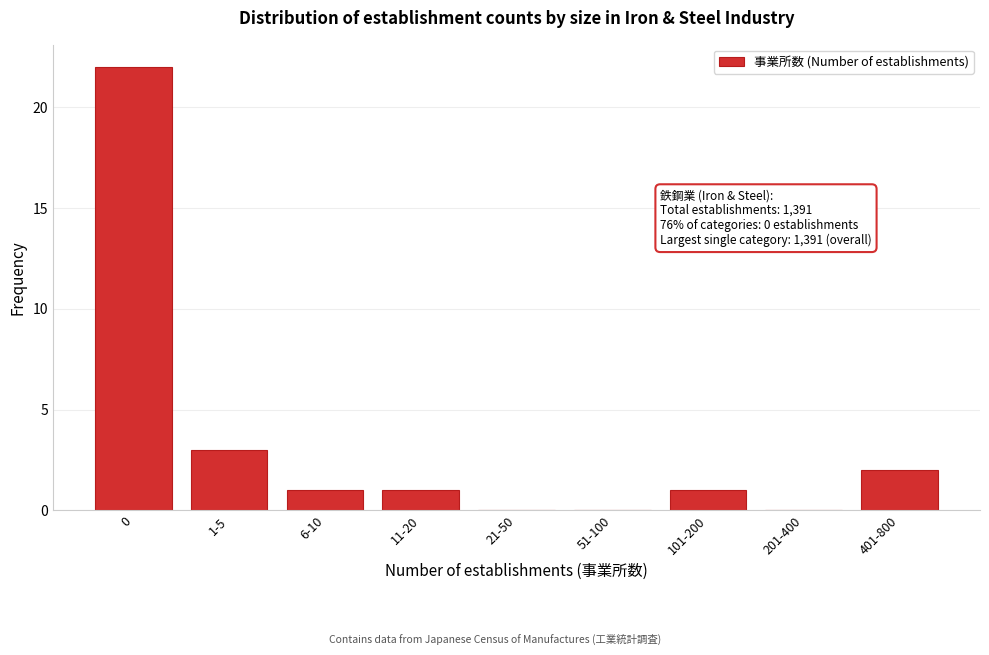

Reading left to right, list all the values displayed in this chart.

0=22	1-5=3	6-10=1	11-20=1	21-50=0	51-100=0	101-200=1	201-400=0	401-800=2